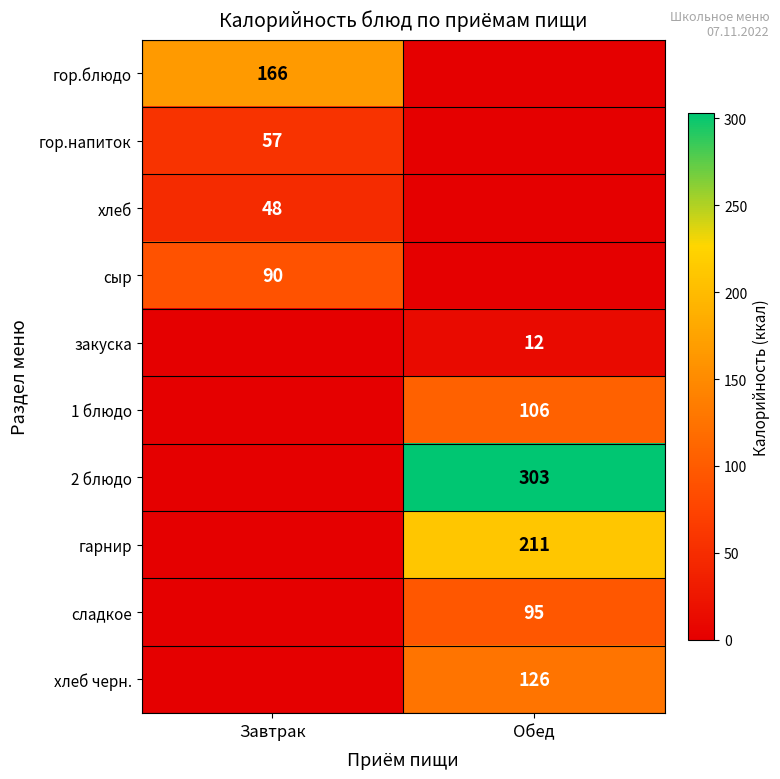

Between Завтрак and Обед, which is larger?

Завтрак